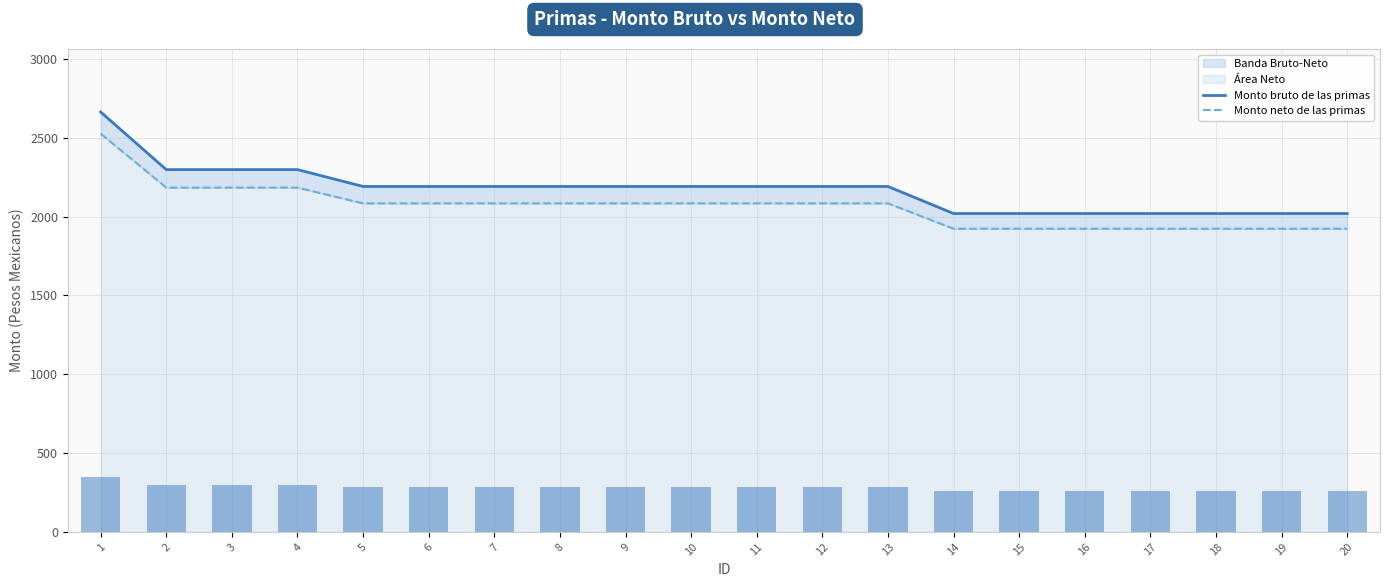

True or false: Monto neto de las primas has a value of 1457.8 at 12.

False